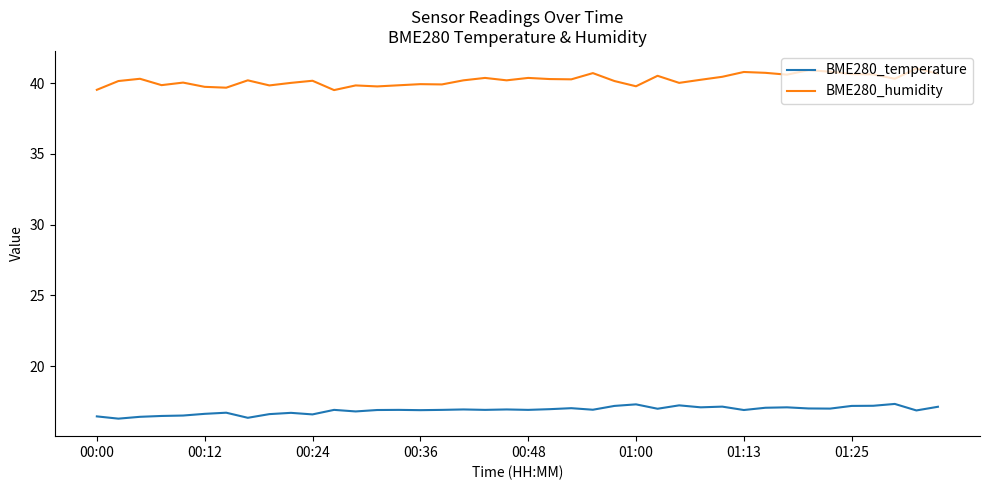

Which series has the largest total across all categories?

BME280_humidity